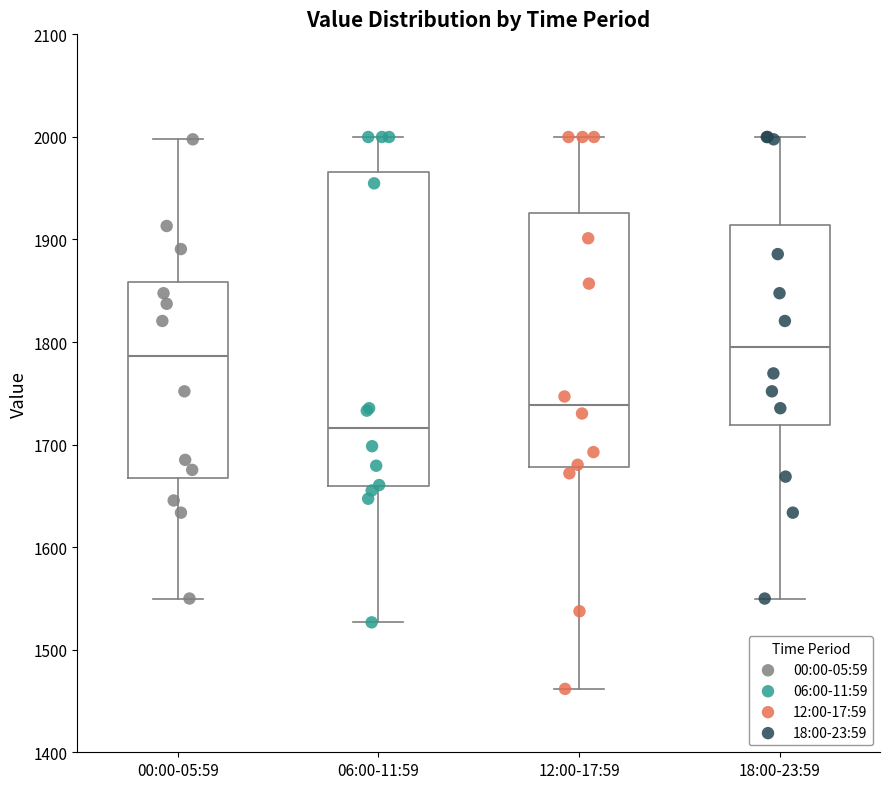

Reading left to right, transcribe this box plot: for each box, give where its median line is, the range the box spans, and where its two whiskers end, as read against the y-axis. The values are not printed on the chart, so give them approximately, as read against the axis.

00:00-05:59: median 1790, box 1670 to 1860, whiskers 1550 to 2000
06:00-11:59: median 1720, box 1660 to 1970, whiskers 1530 to 2000
12:00-17:59: median 1740, box 1680 to 1930, whiskers 1460 to 2000
18:00-23:59: median 1790, box 1720 to 1910, whiskers 1550 to 2000